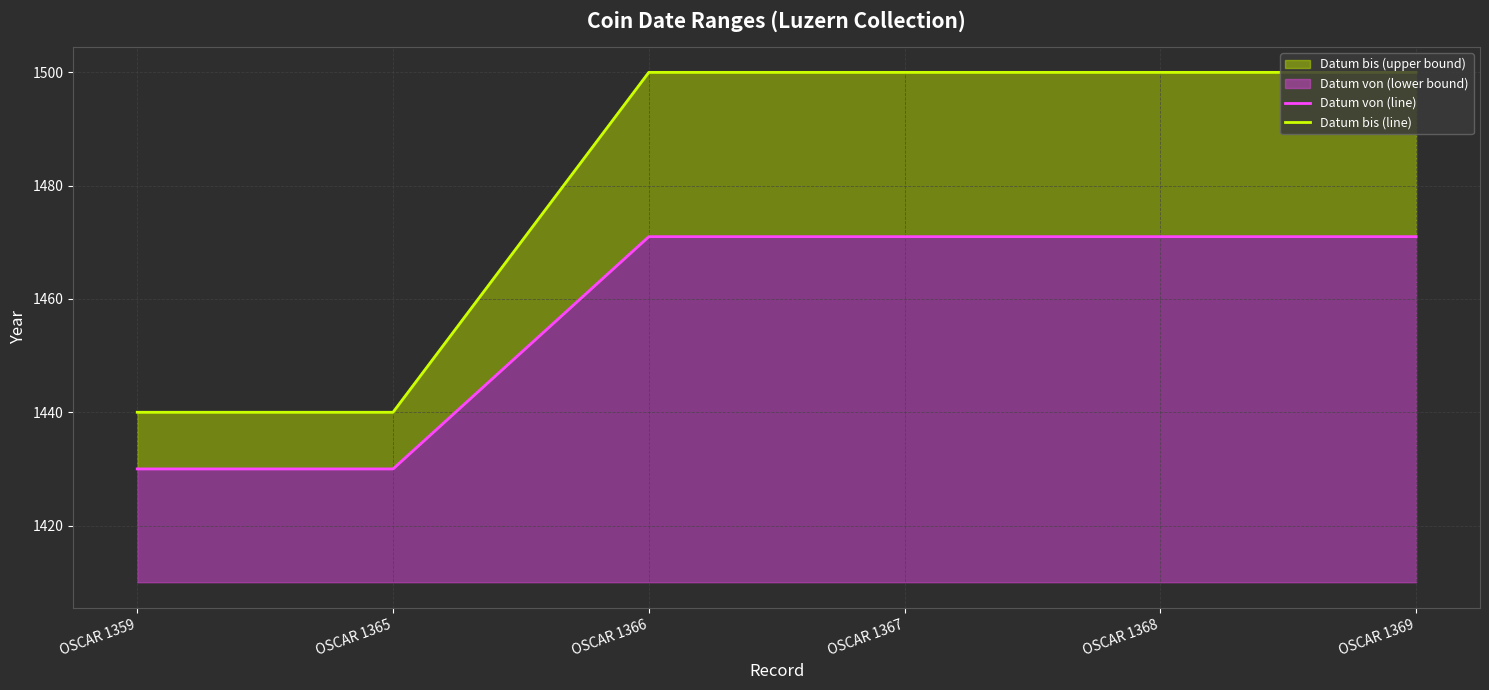

List the labels in order of Datum von (line) value, smallest first.

OSCAR 1359, OSCAR 1365, OSCAR 1366, OSCAR 1367, OSCAR 1368, OSCAR 1369